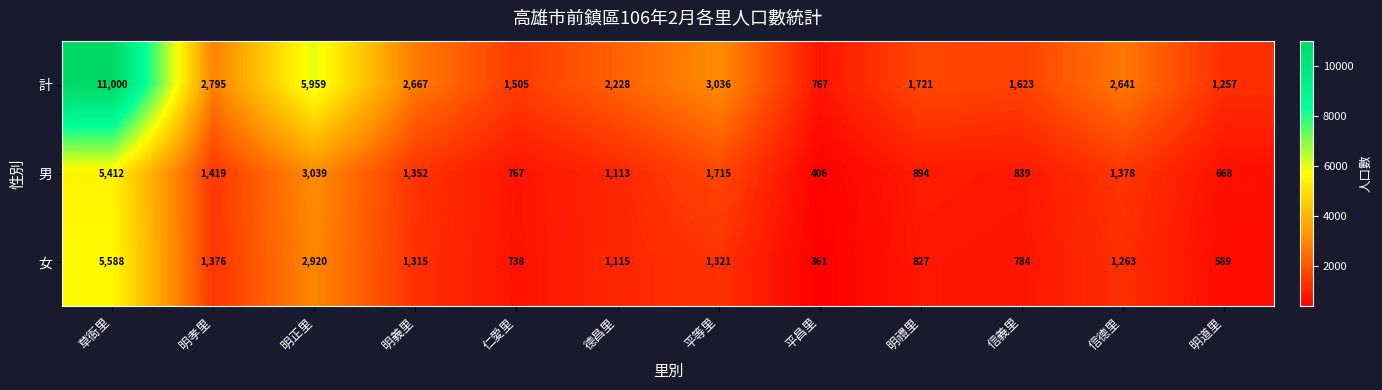

What is the sum of all 男 values?

19002